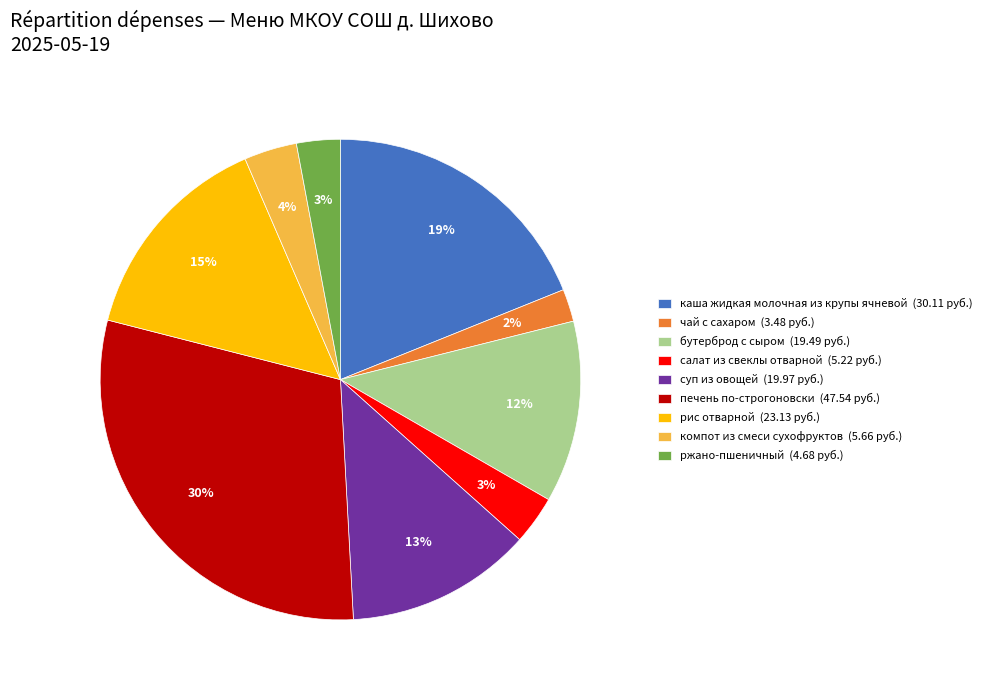

To the nearest percent, what portion does печень по-строгоновски represent?

30%